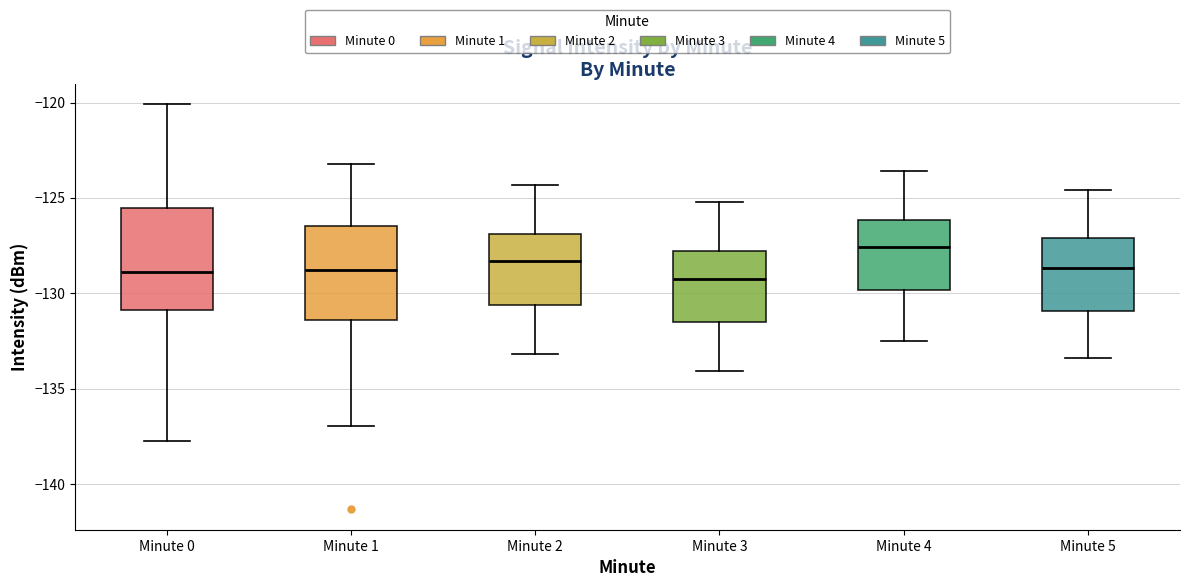

Which box has the highest median line?

Minute 4